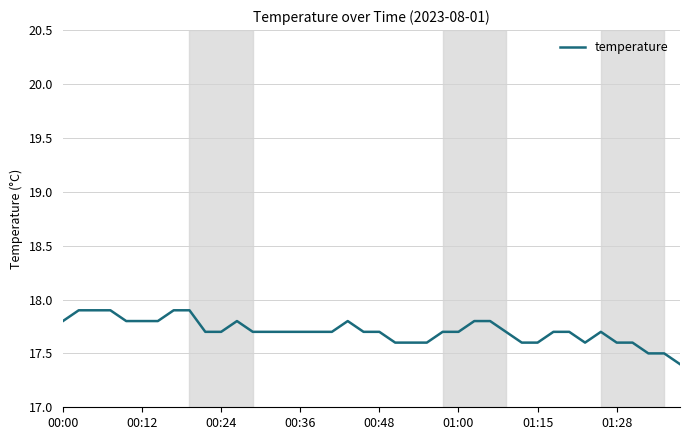

How many distinct data groups are displayed?

1